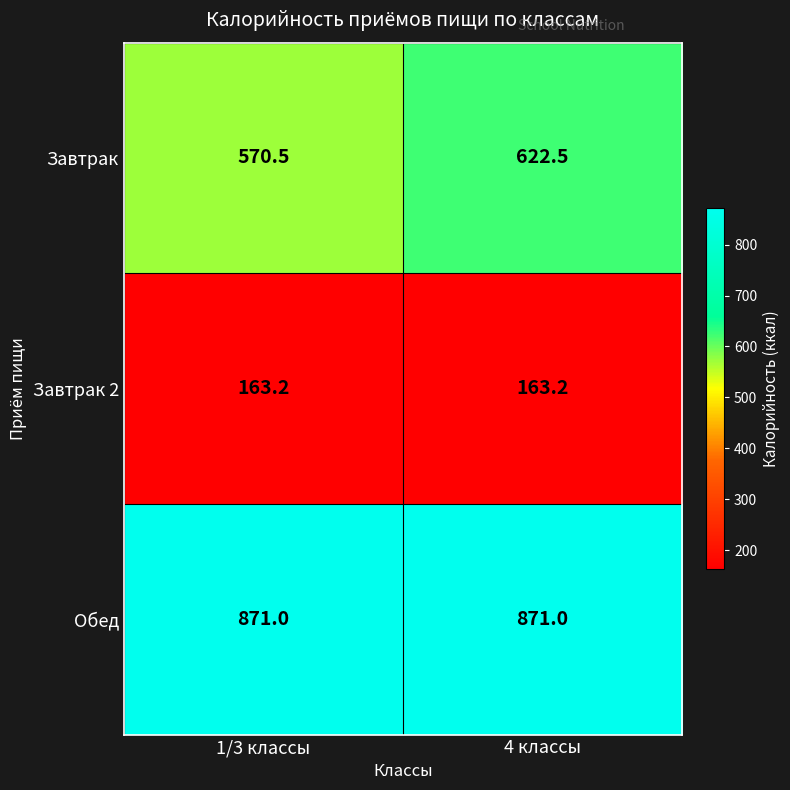

True or false: Завтрак has a value of 570.5 at 1/3 классы.

True